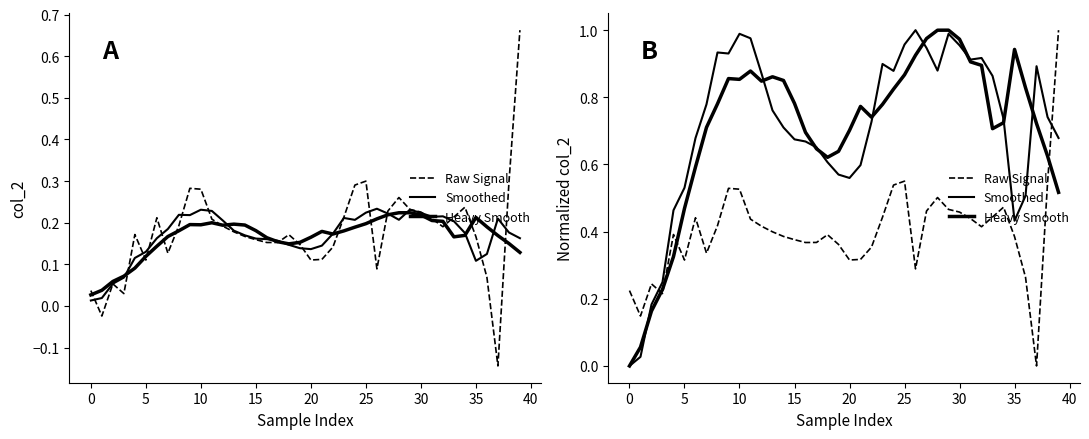

What are all the series names shown in the legend?

Raw Signal, Smoothed, Heavy Smooth